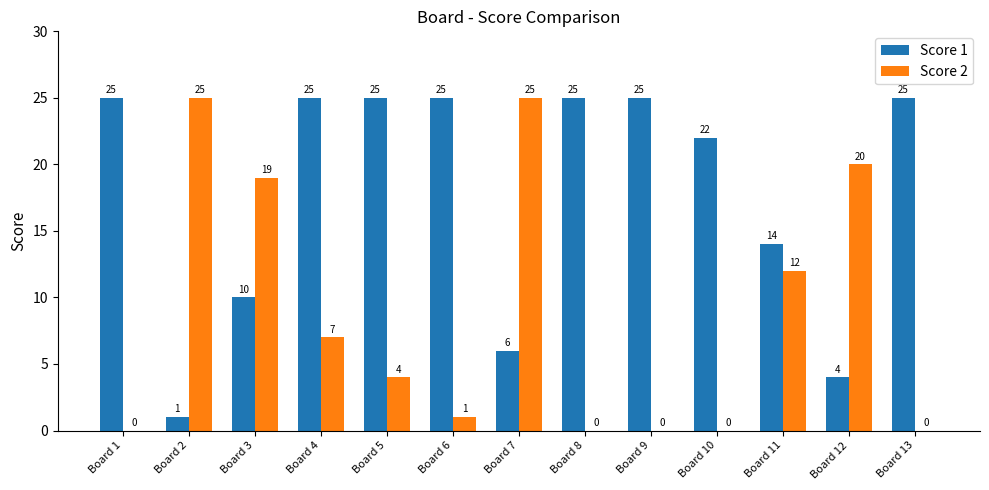

The Score 1 series shows 13 at Board 13. True or false?

False